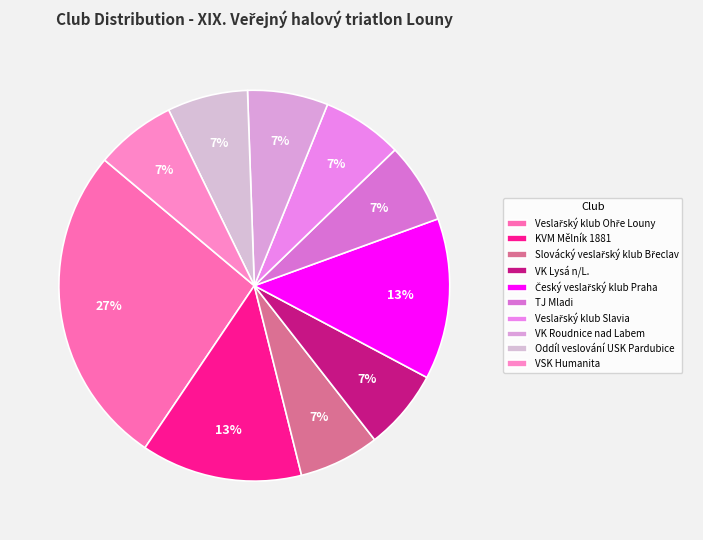

What percentage is the Veslařský klub Ohře Louny slice, to the nearest percent?

27%